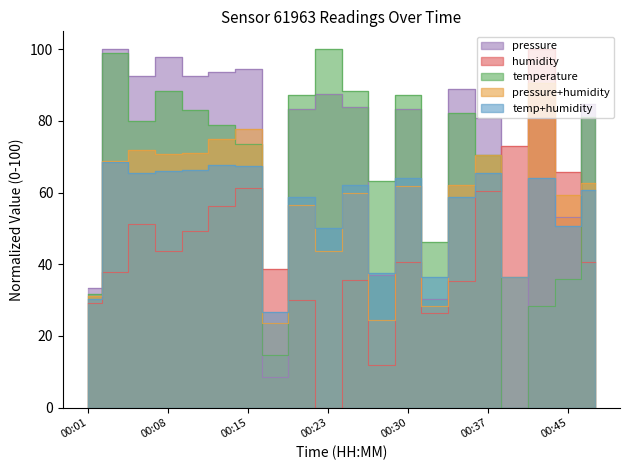

Between which two adjacent categories do humidity and temperature first intersect?

00:15 and 00:18